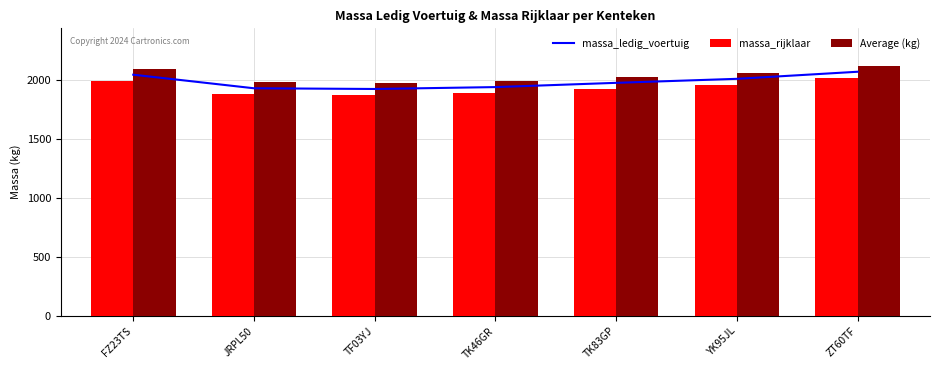

What is the sum of all massa_ledig_voertuig values?

13545